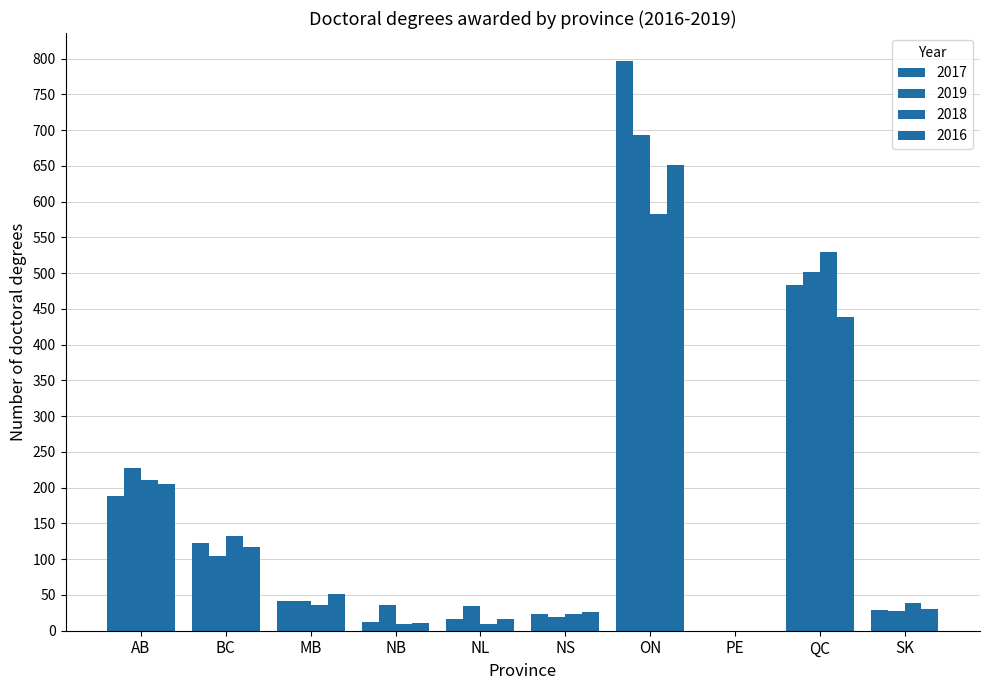

Are the bars horizontal?

No